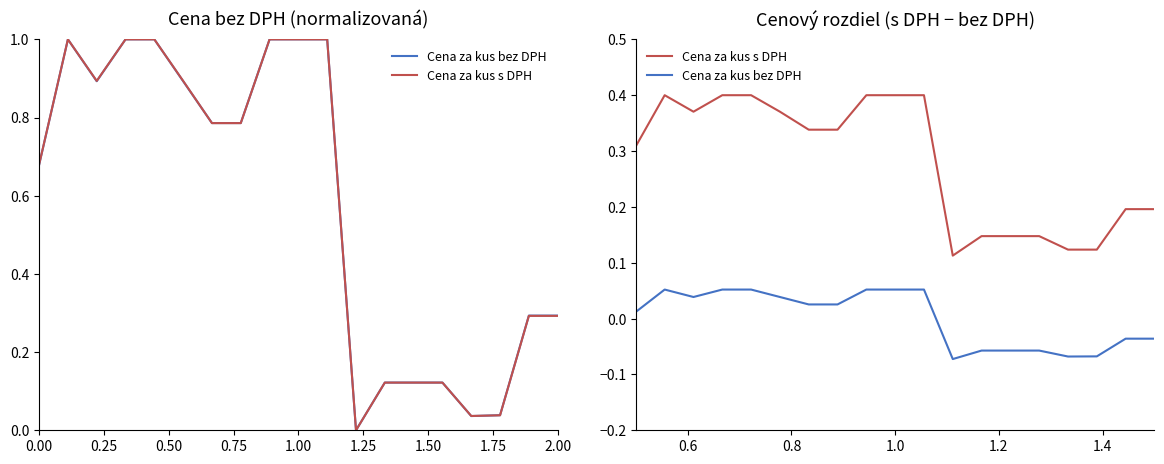

What is the minimum value for Cena za kus bez DPH?

-0.1